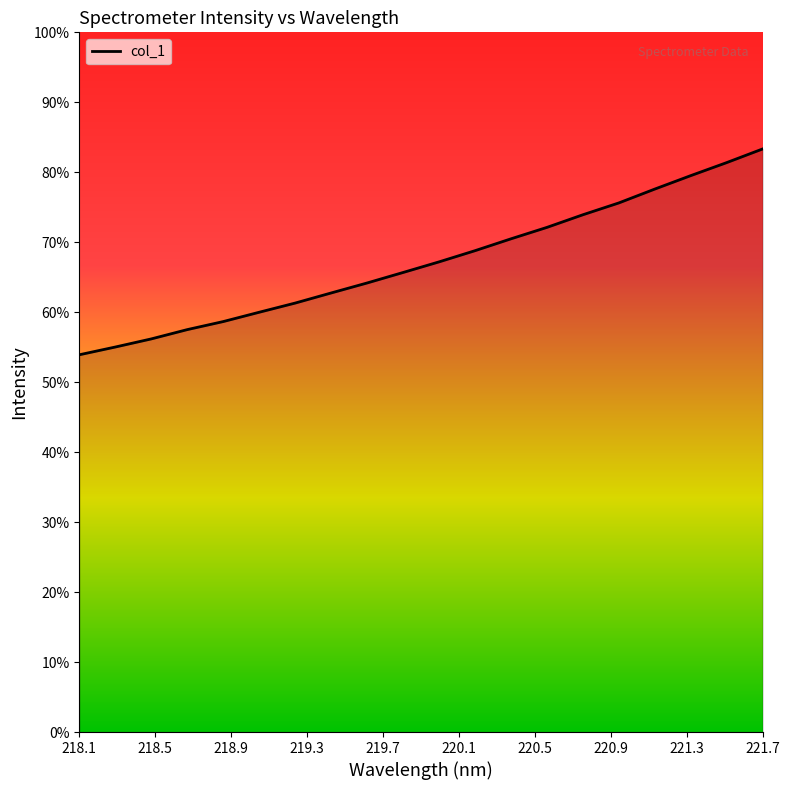

Does the chart display data point markers on the line(s)?

No